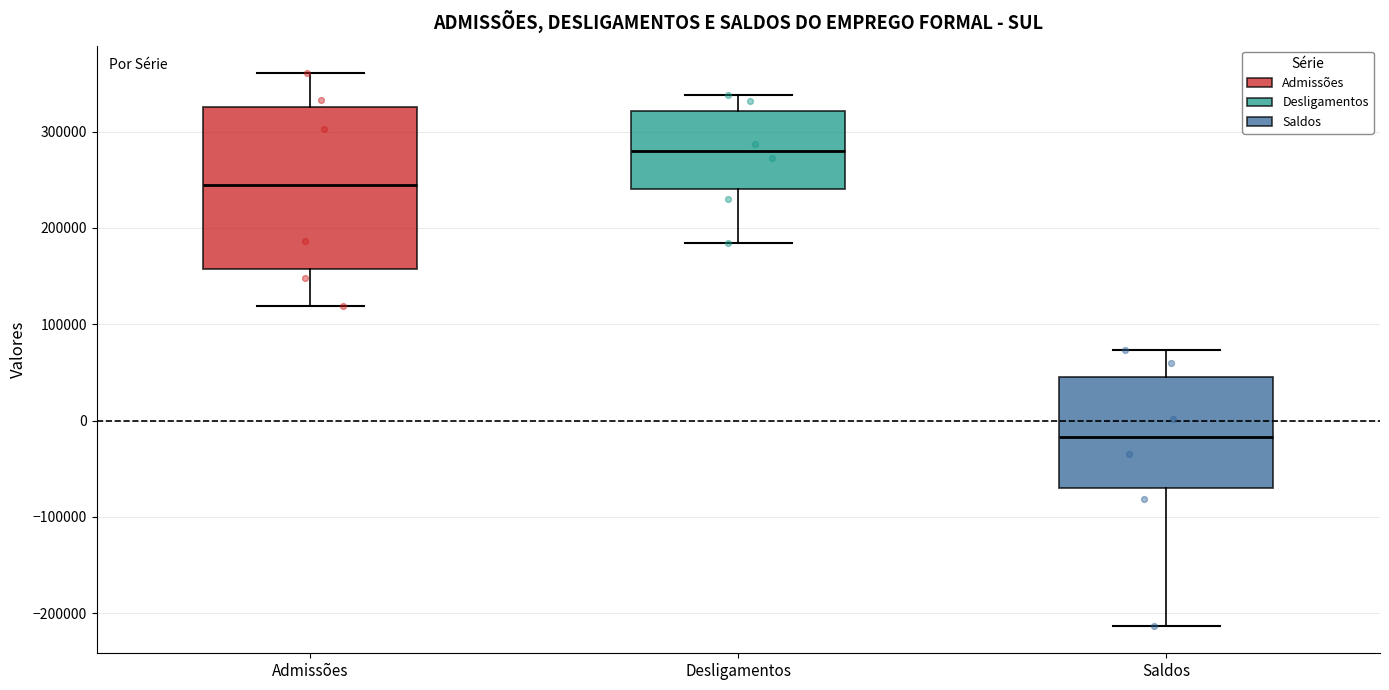

Which box is the tallest, from its lower edge to its upper edge?

Admissões